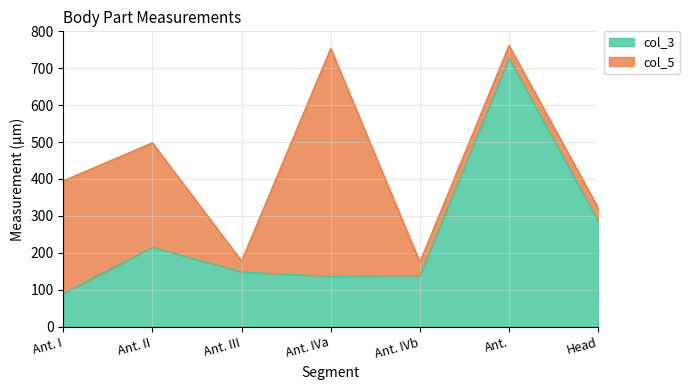

What is the value of the 1st point from the left?

90